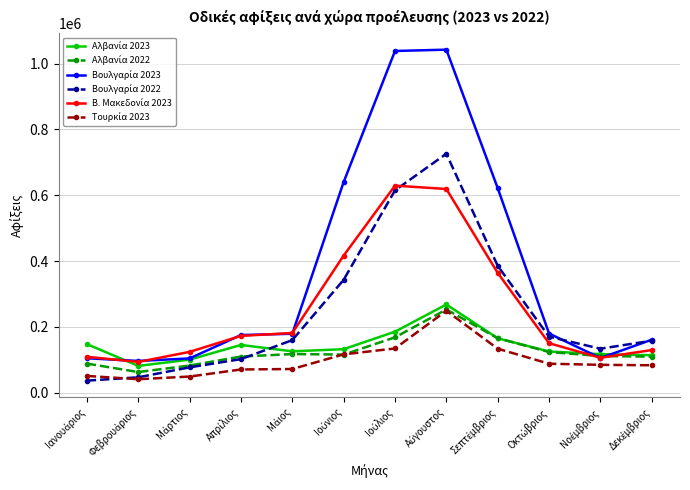

What is the minimum value shown in the chart?

36922